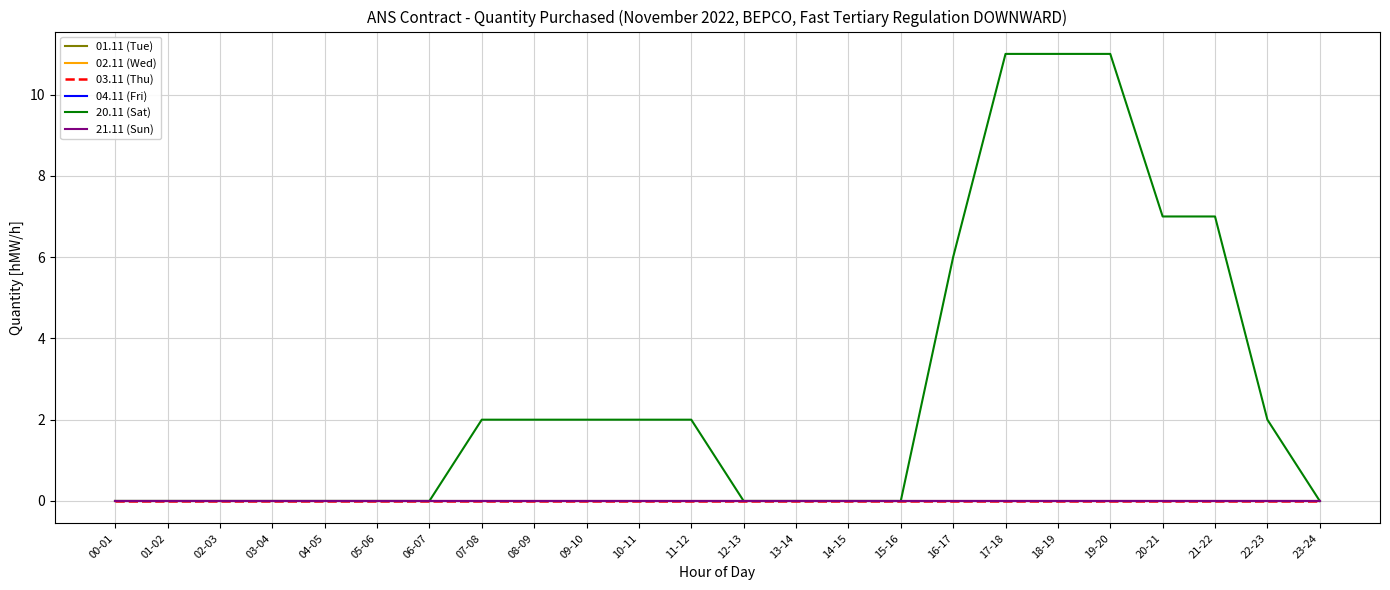

Is this an area chart (filled region under the line)?

No